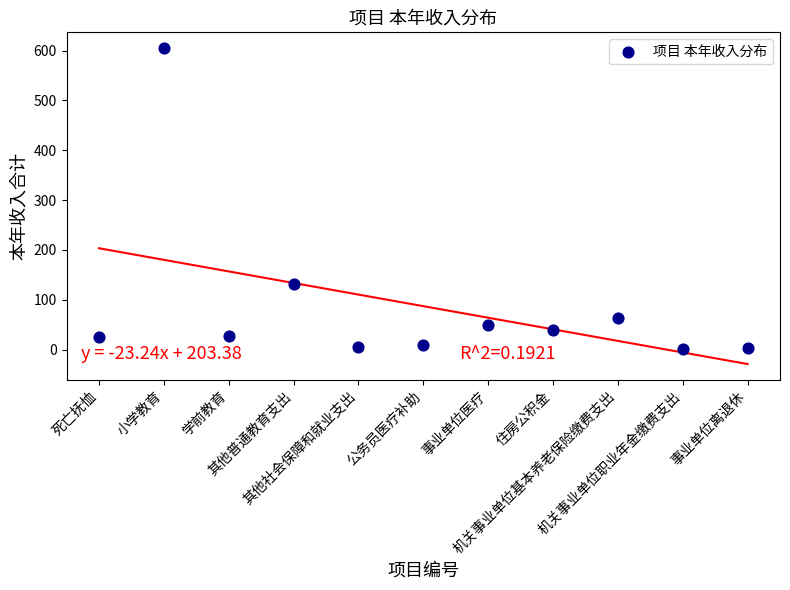

What is the range of Y values (max minus min)?

604.6